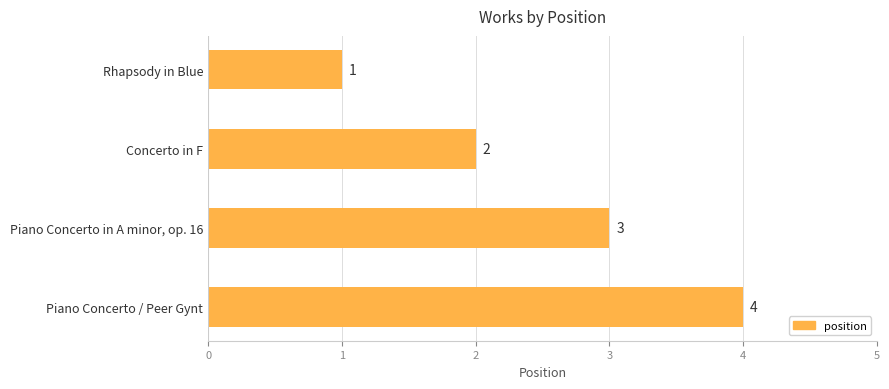

What is the sum of the values at Piano Concerto / Peer Gynt and Rhapsody in Blue?

5